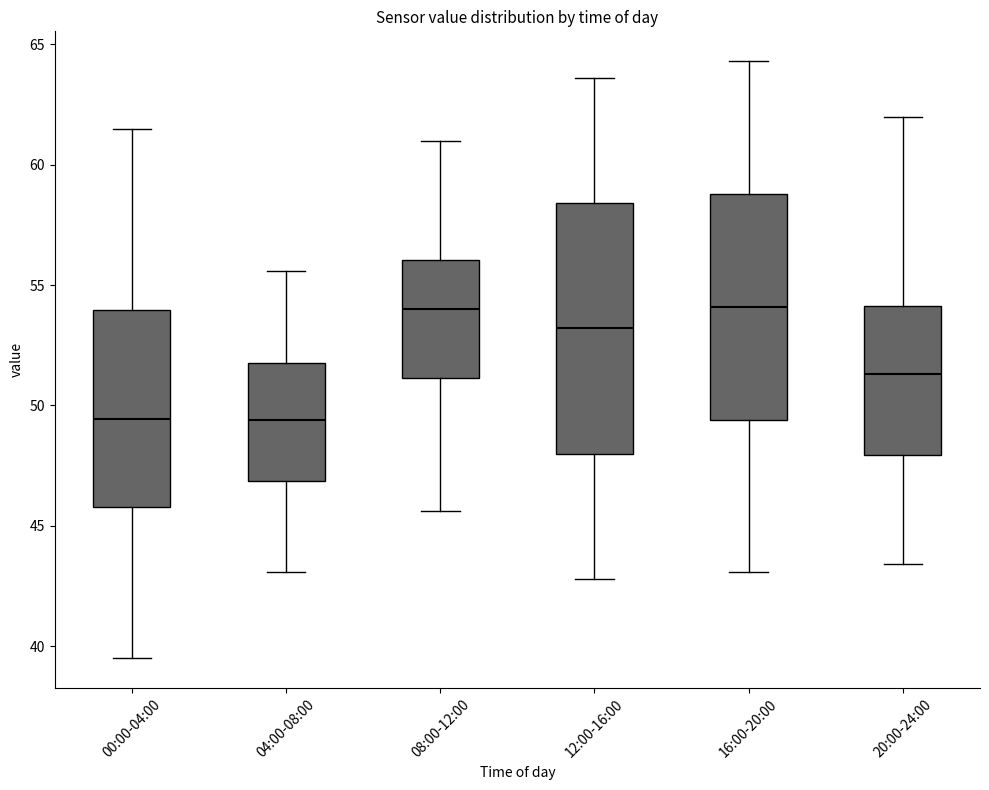

Reading left to right, read every box against the y-axis: the position of its median line, the range the box covers, and the ends of its whiskers. The values are not printed on the chart, so give them approximately, as read against the axis.

00:00-04:00: median 49.5, box 46.0 to 54.0, whiskers 39.5 to 61.5
04:00-08:00: median 49.5, box 47.0 to 52.0, whiskers 43.0 to 55.5
08:00-12:00: median 54.0, box 51.0 to 56.0, whiskers 45.5 to 61.0
12:00-16:00: median 53.0, box 48.0 to 58.5, whiskers 43.0 to 63.5
16:00-20:00: median 54.0, box 49.5 to 59.0, whiskers 43.0 to 64.5
20:00-24:00: median 51.5, box 48.0 to 54.0, whiskers 43.5 to 62.0